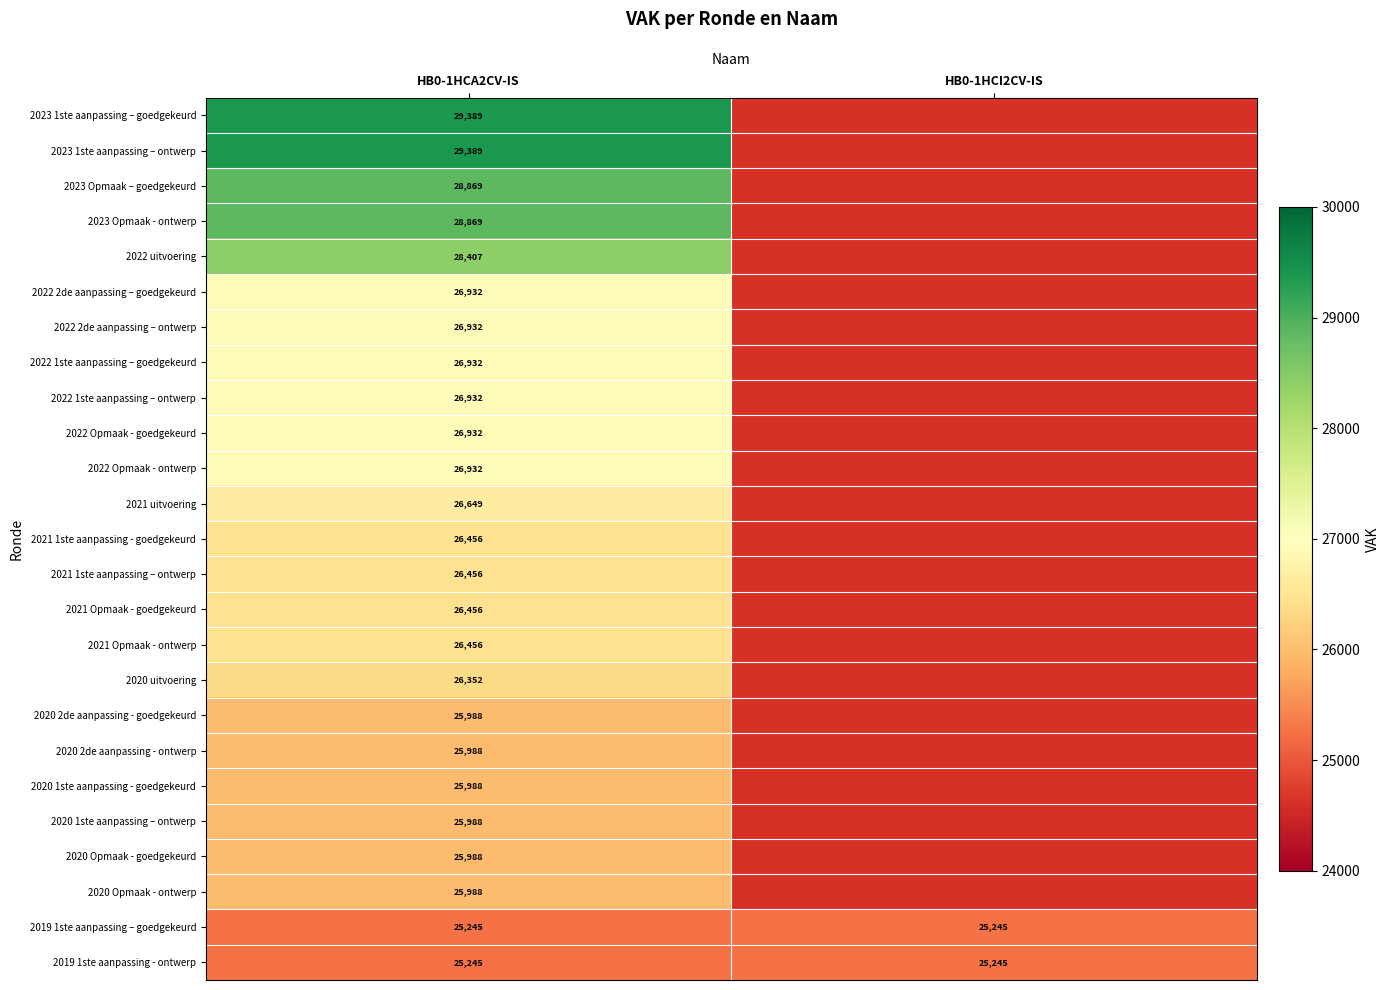

What is the difference between the highest and lowest values at HB0-1HCA2CV-IS?

4144